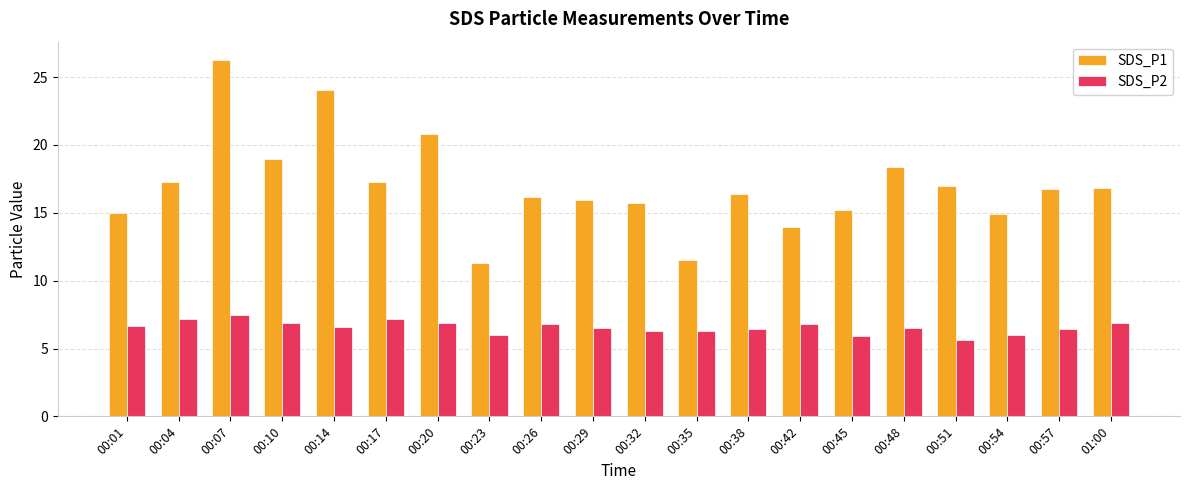

What is the minimum value shown in the chart?

5.6